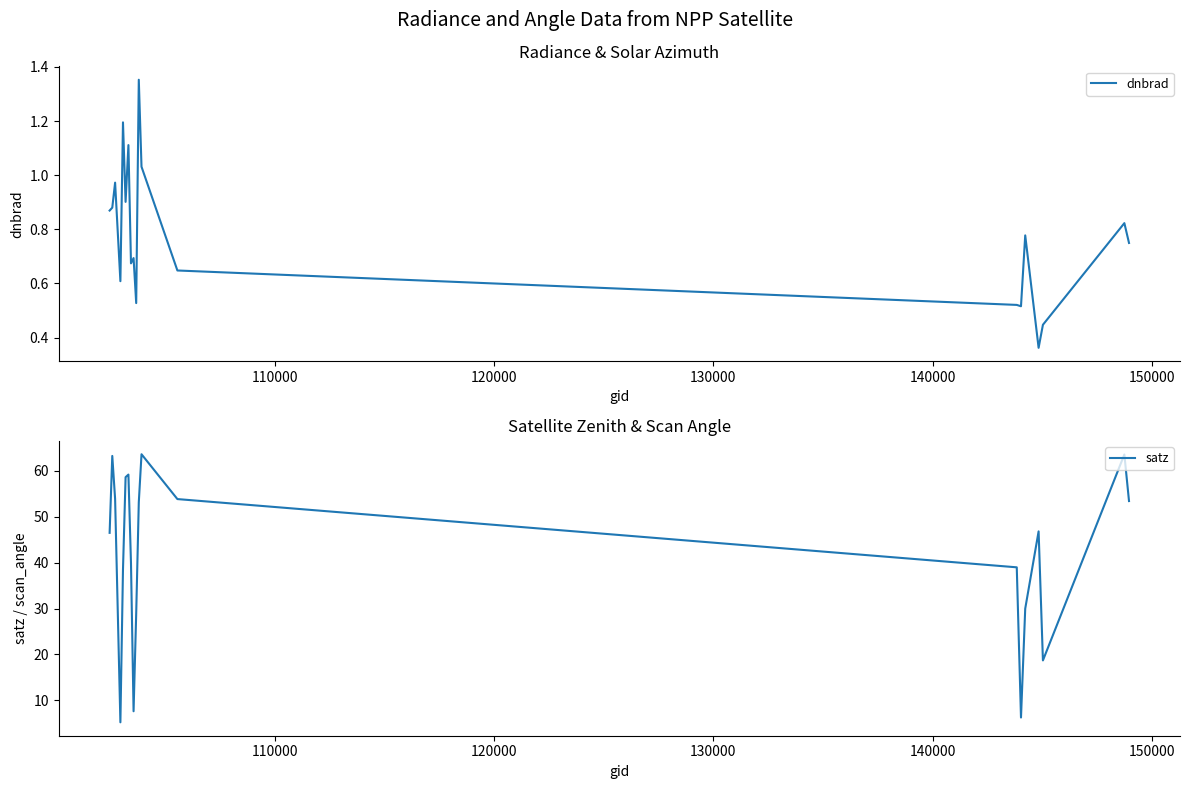

What is the value of the dnbrad point at the 13th from the left?

0.6